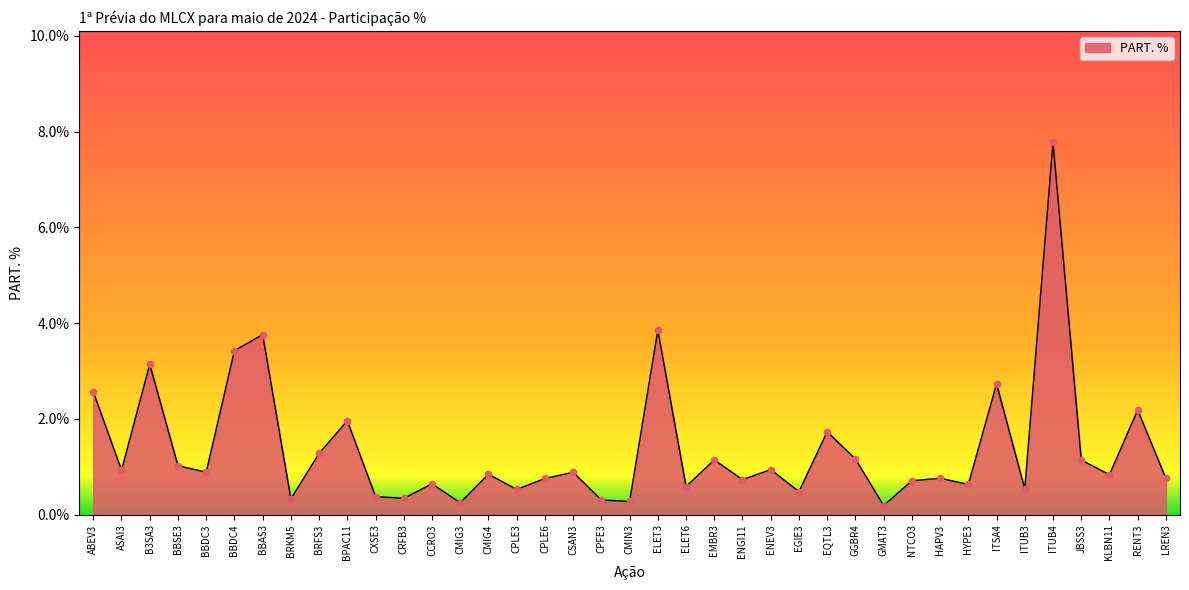

Which has a higher value, ITUB4 or HYPE3?

ITUB4